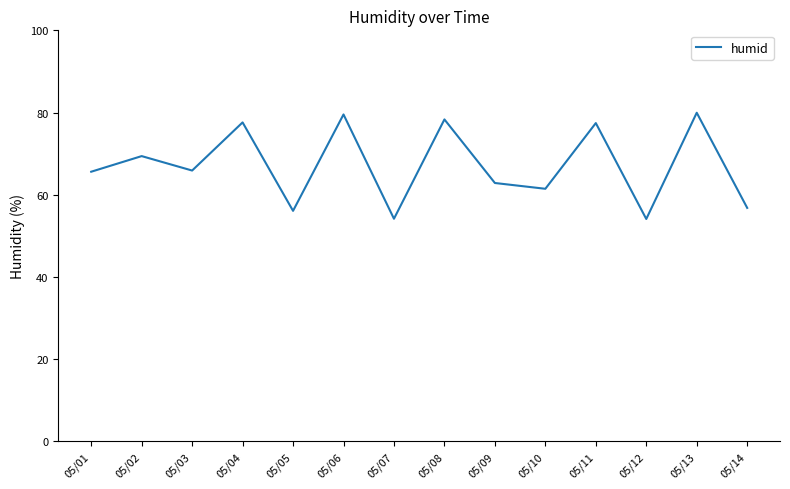

How many lines are shown in the chart?

1